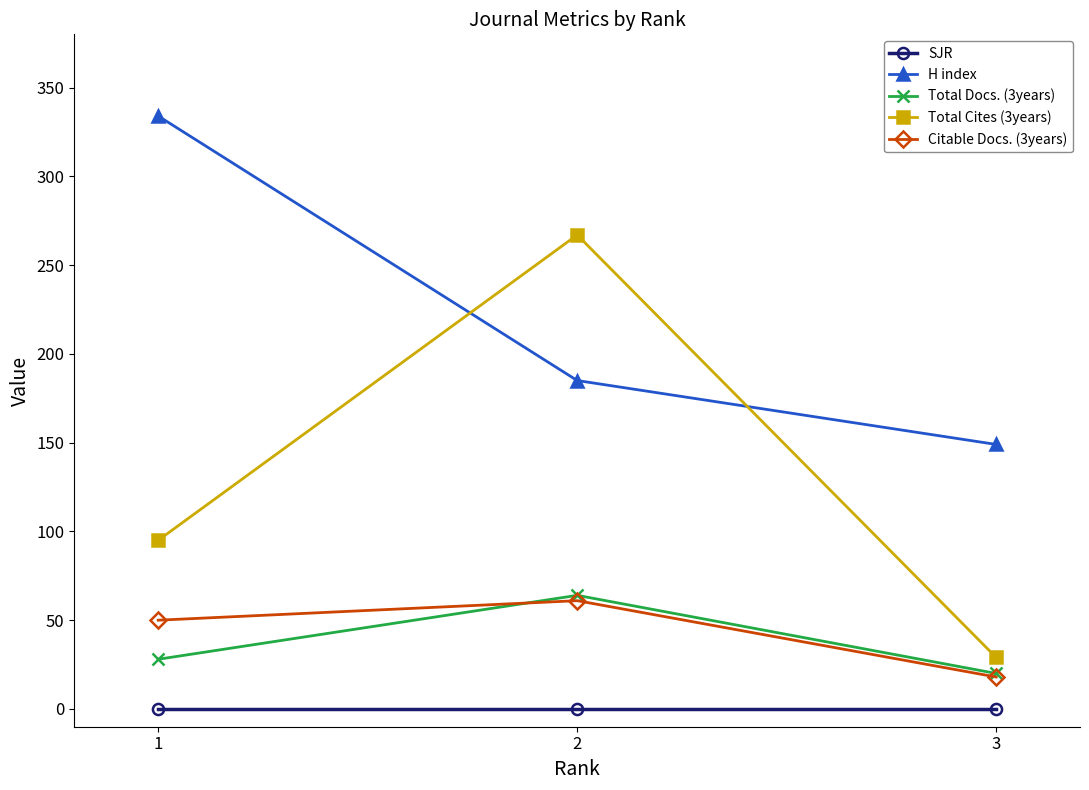

Is the value of Total Cites (3years) at 2 greater than the value of Citable Docs. (3years) at 1?

Yes